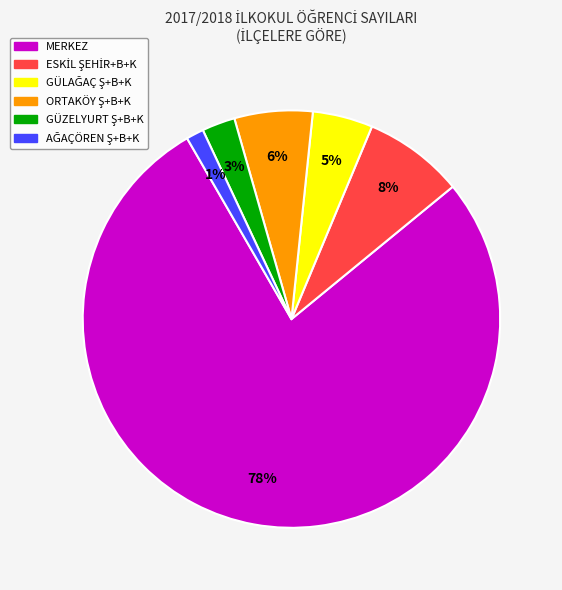

Is there any slice that represents more than half of the pie?

Yes